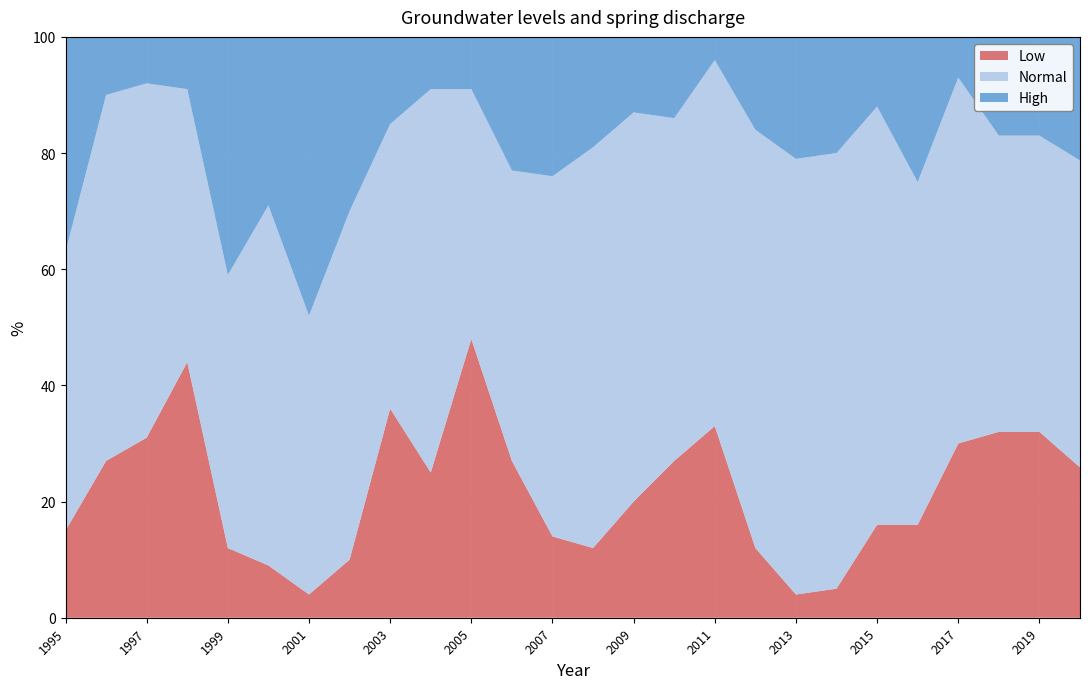

Reading left to right, list all the values displayed in this chart.

Low: 1995=15.0	1996=27.0	1997=31.0	1998=44.0	1999=12.0	2000=9.0	2001=4.0	2002=10.0	2003=36.0	2004=25.0	2005=48.0	2006=27.0	2007=14.0	2008=12.0	2009=20.0	2010=27.0	2011=33.0	2012=12.0	2013=4.0	2014=5.0	2015=16.0	2016=16.0	2017=30.0	2018=32.0	2019=32.0	2020=25.9
Normal: 1995=48.0	1996=63.0	1997=61.0	1998=47.0	1999=47.0	2000=62.0	2001=48.0	2002=60.0	2003=49.0	2004=66.0	2005=43.0	2006=50.0	2007=62.0	2008=69.0	2009=67.0	2010=59.0	2011=63.0	2012=72.0	2013=75.0	2014=75.0	2015=72.0	2016=59.0	2017=63.0	2018=51.0	2019=51.0	2020=52.8
High: 1995=37.0	1996=10.0	1997=8.0	1998=9.0	1999=41.0	2000=29.0	2001=48.0	2002=30.0	2003=15.0	2004=9.0	2005=9.0	2006=23.0	2007=24.0	2008=19.0	2009=13.0	2010=14.0	2011=4.0	2012=16.0	2013=21.0	2014=20.0	2015=12.0	2016=25.0	2017=7.0	2018=17.0	2019=17.0	2020=21.3